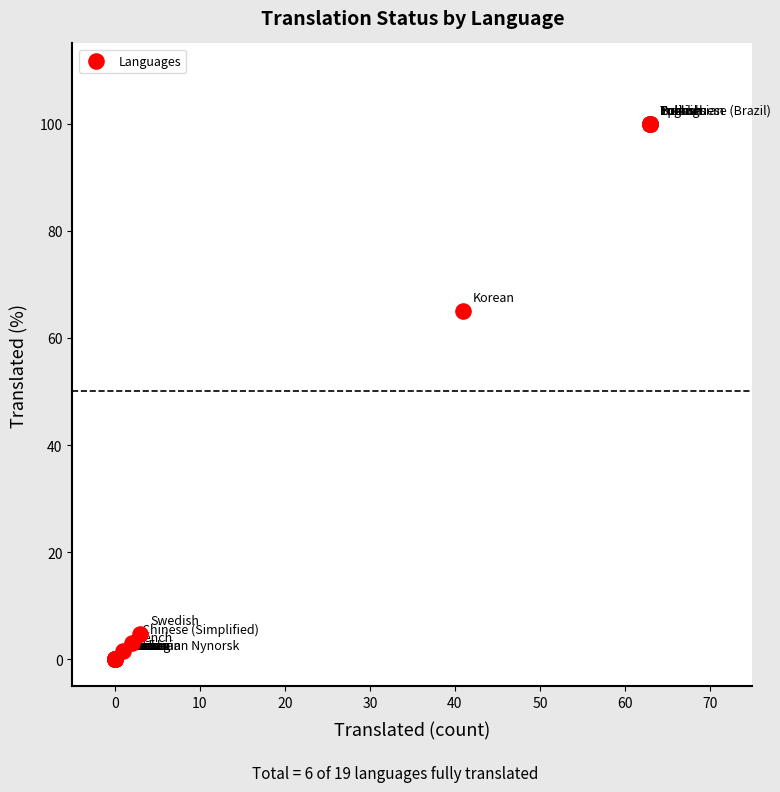

What Y value in the scatter plot is closest to 50?

65.0